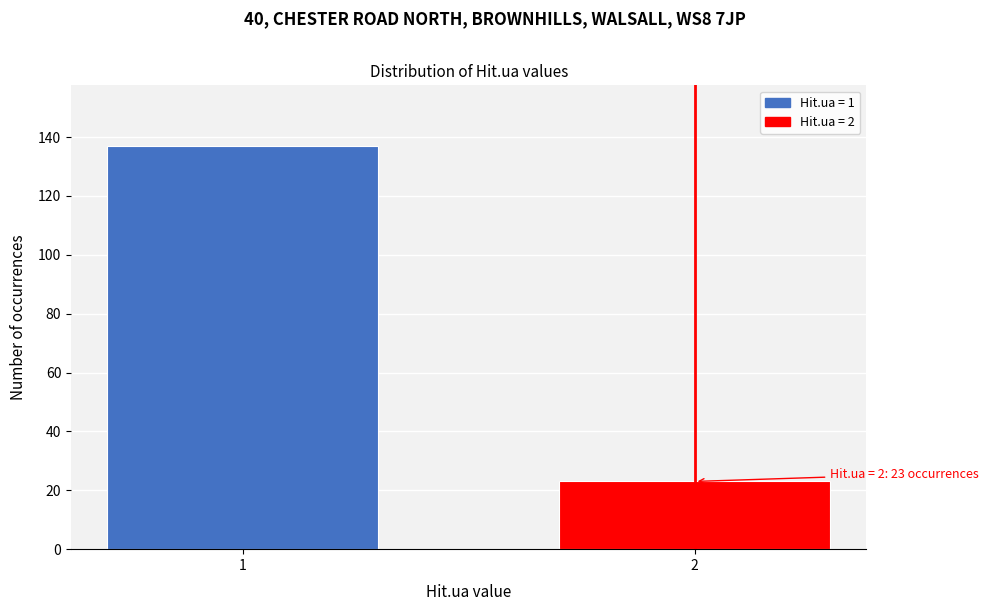

Reading right to left, list all the values displayed in this chart.

2=23	1=137